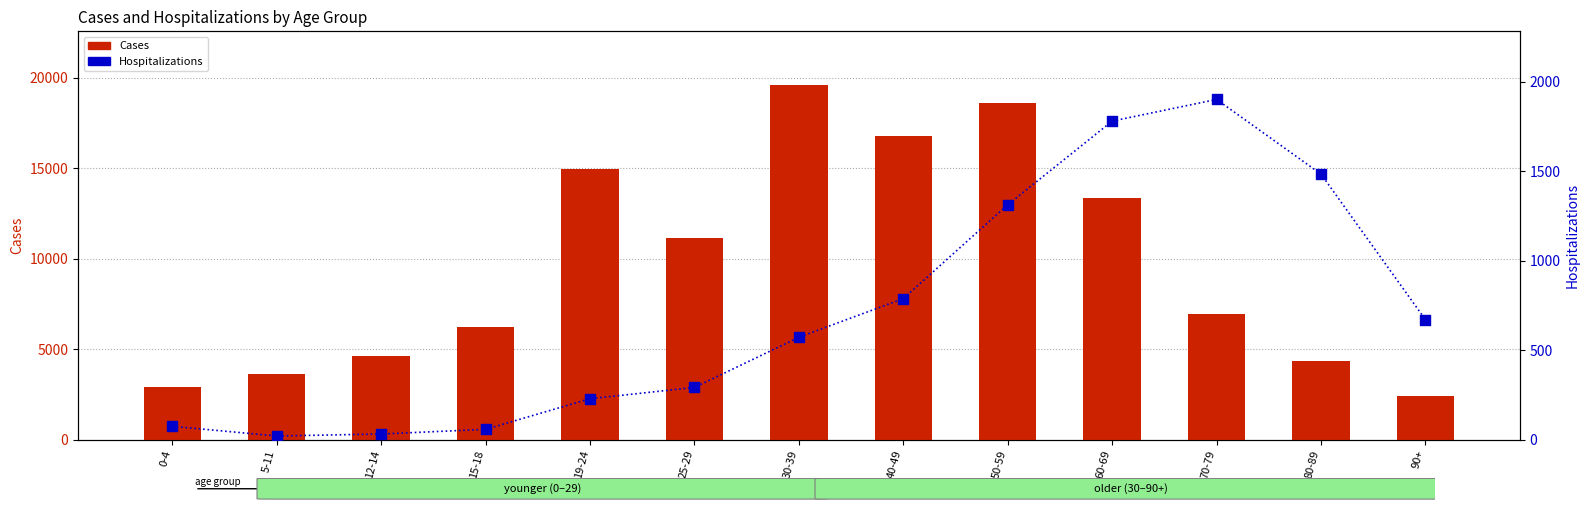

At how many categories does at least one series exceed 7599?

6